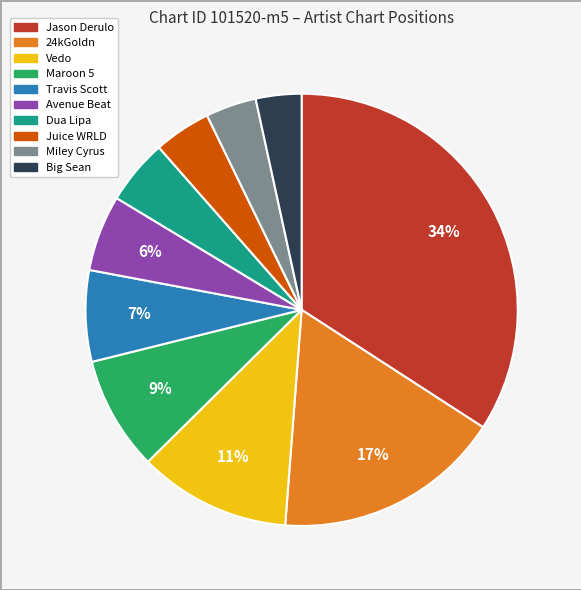

To the nearest percent, what is the combined percentage of Travis Scott and Avenue Beat?

13%